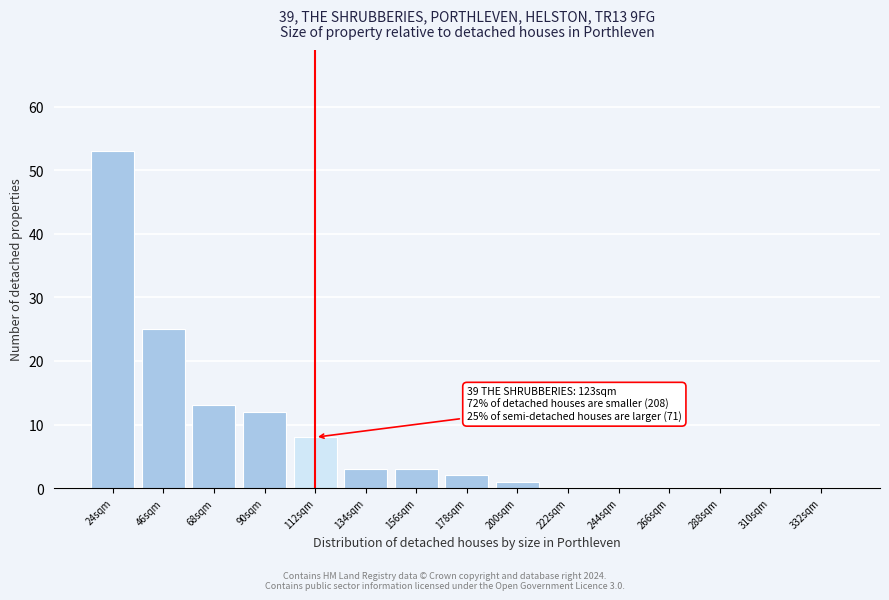

Reading left to right, transcribe all the data shown in this chart.

24sqm=53	46sqm=25	68sqm=13	90sqm=12	112sqm=8	134sqm=3	156sqm=3	178sqm=2	200sqm=1	222sqm=0	244sqm=0	266sqm=0	288sqm=0	310sqm=0	332sqm=0